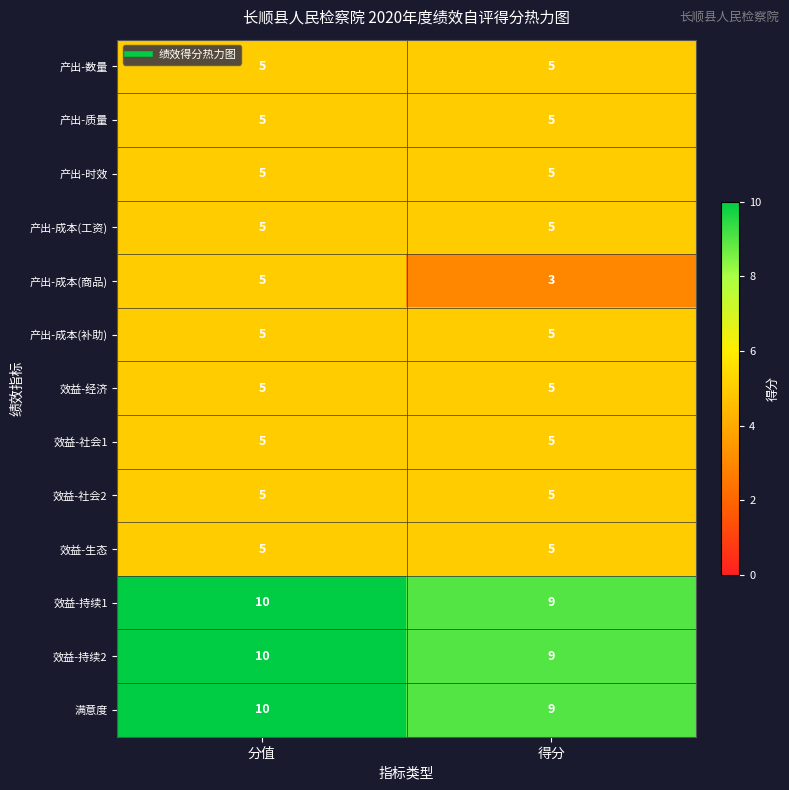

What is the sum of all 产出-数量 values?

10